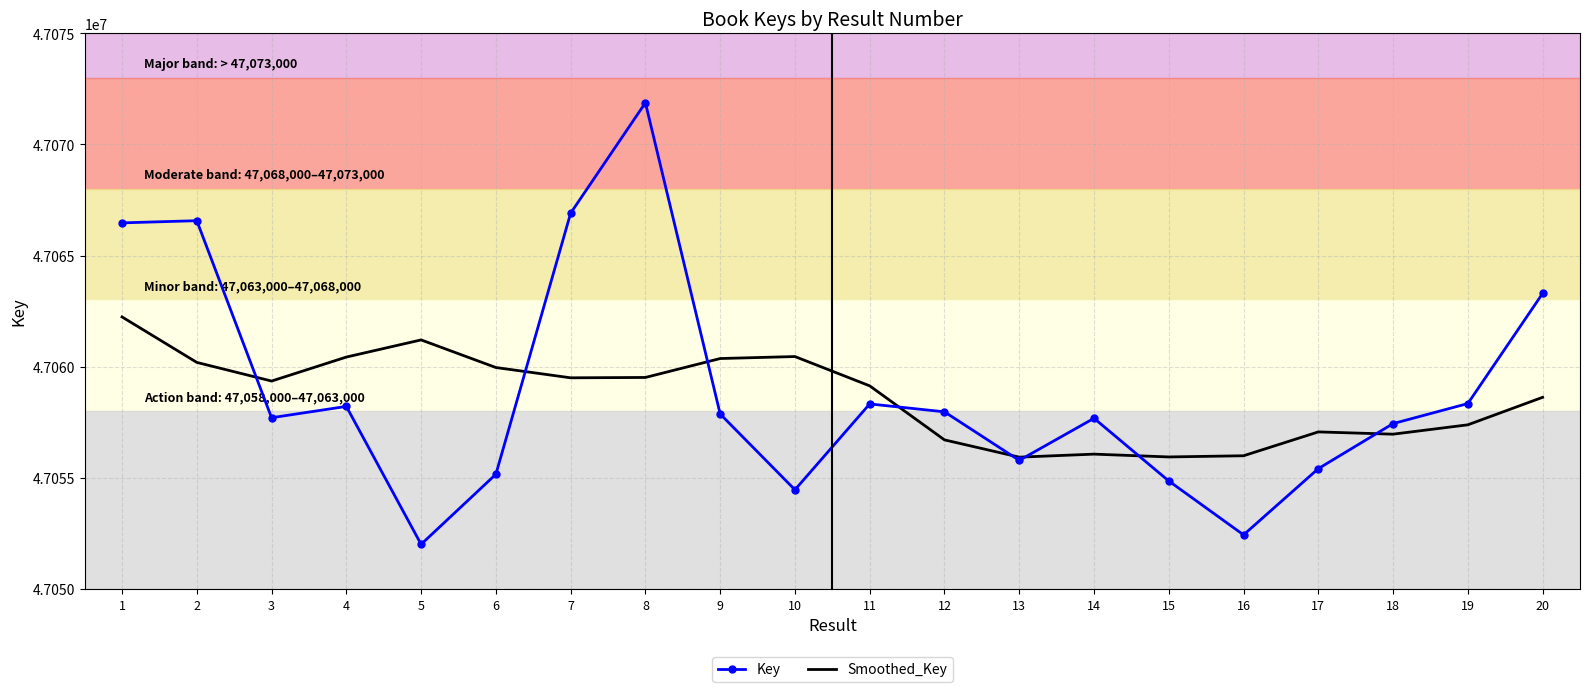

True or false: Smoothed_Key and Key intersect in this chart.

True